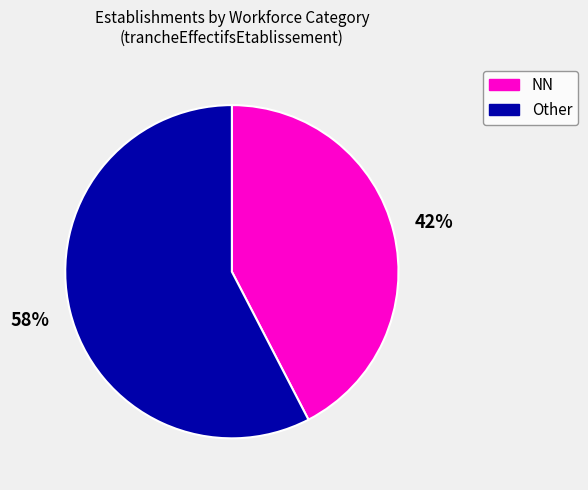

Count the number of slices in the pie.

2